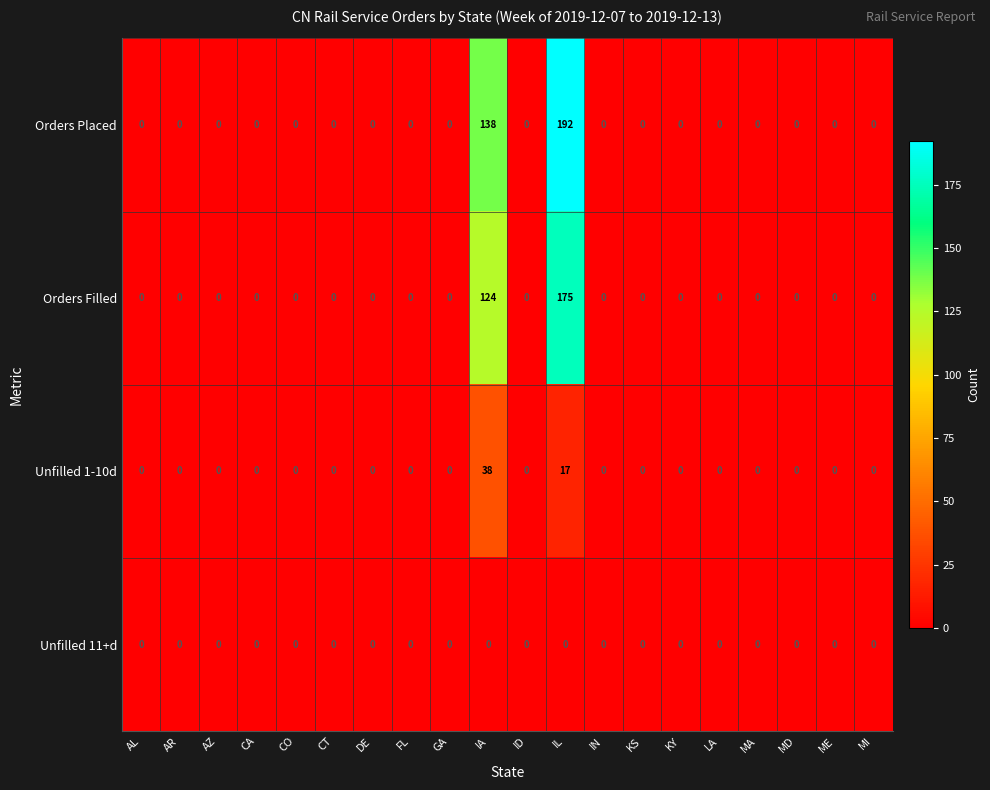

Which series has the largest range (max minus min)?

Orders Placed